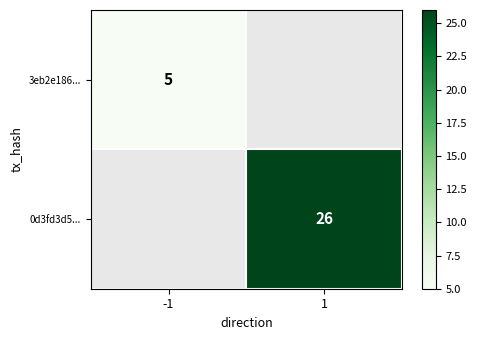

Between -1 and 1, which is larger?

1